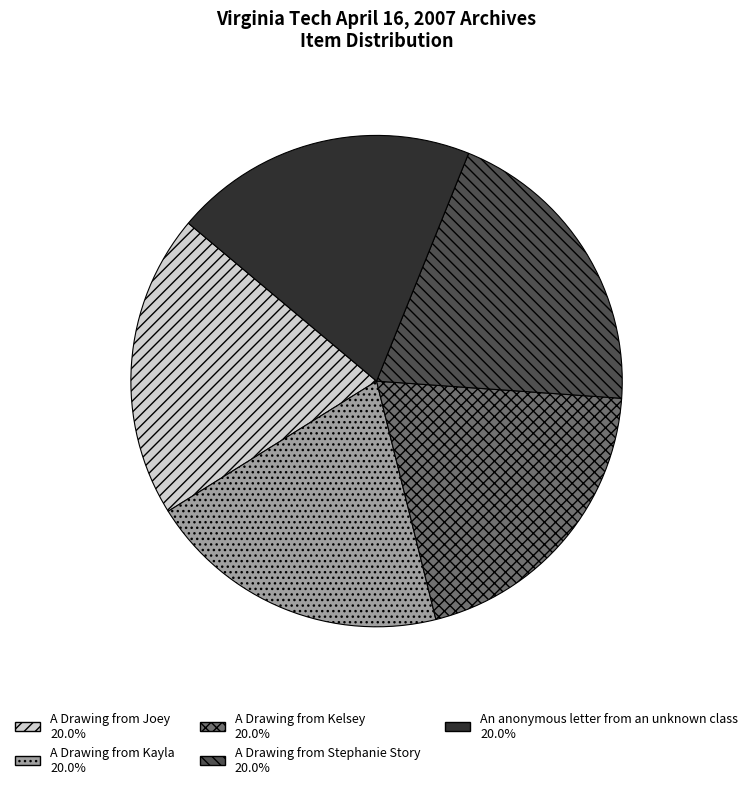

What is the ratio of the value at A Drawing from Kayla to the value at An anonymous letter from an unknown class?

1.0